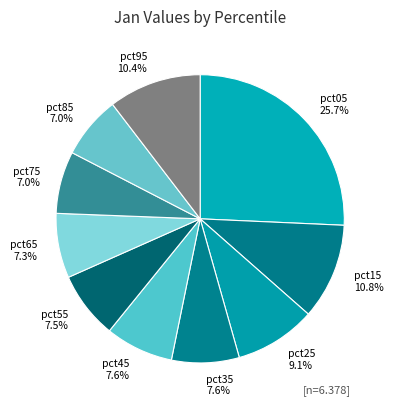

Is the sum of pct85 and pct25 greater than half?

No